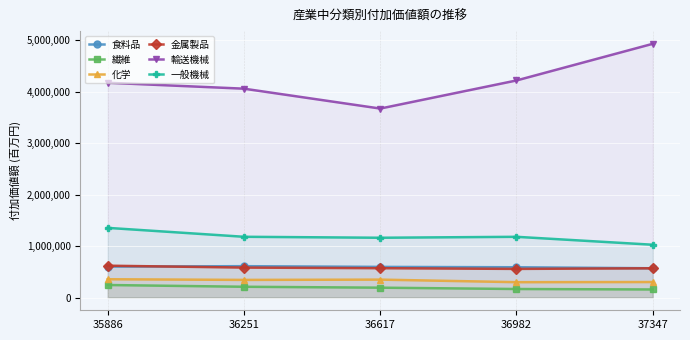

How many data points in 金属製品 are less than 570766?

2